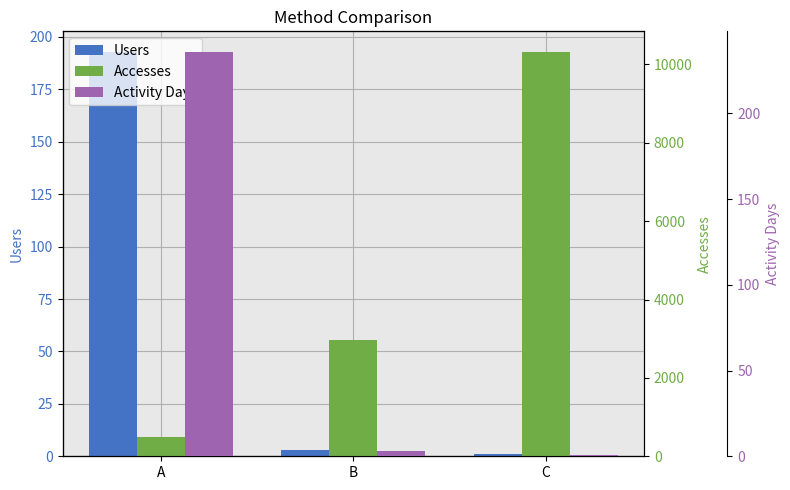

Read the Activity Days value at C.

1